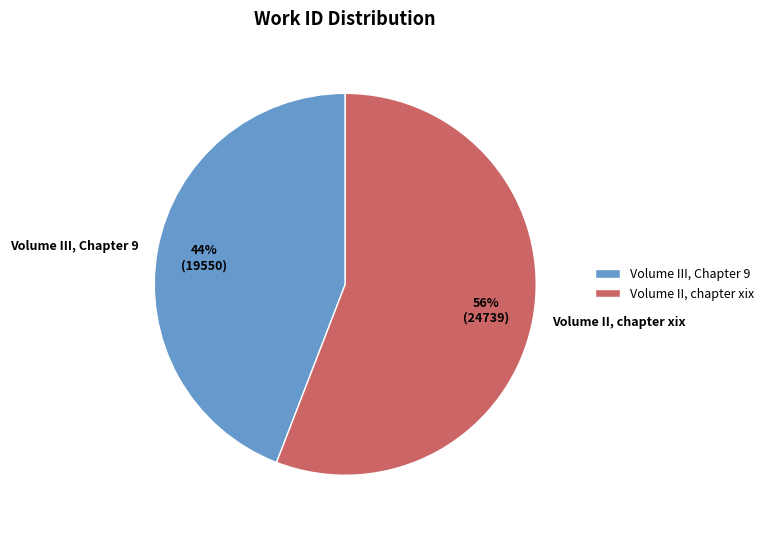

Combined, do Volume III, Chapter 9 and Volume II, chapter xix account for over 50%?

Yes